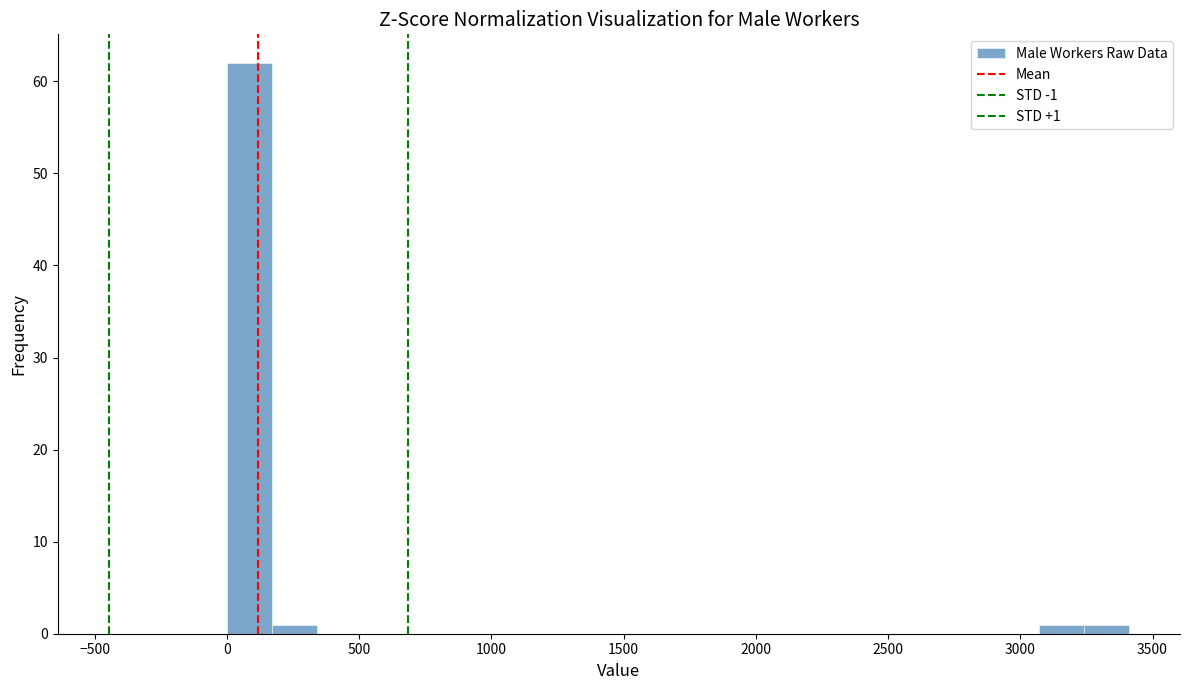

Around what value on the x-axis is the tallest bar? Give the approximate position of its centre, as read against the axis.

100